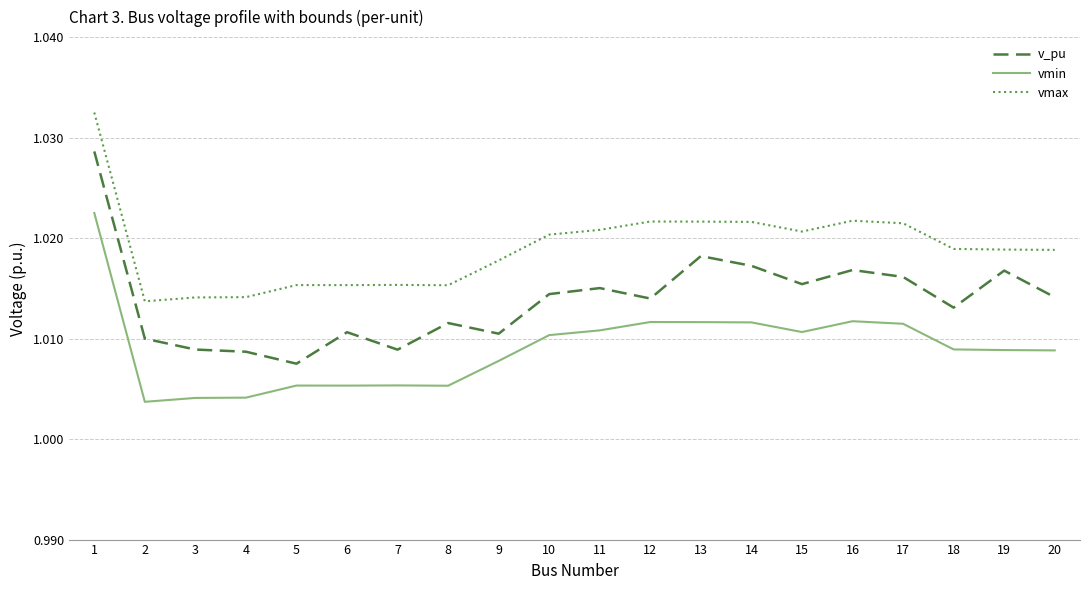

At which label does v_pu reach its minimum?

5